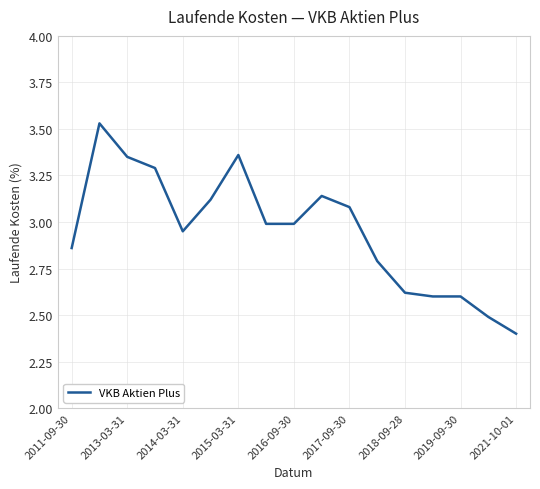

What is the difference between the maximum and minimum values?

1.1